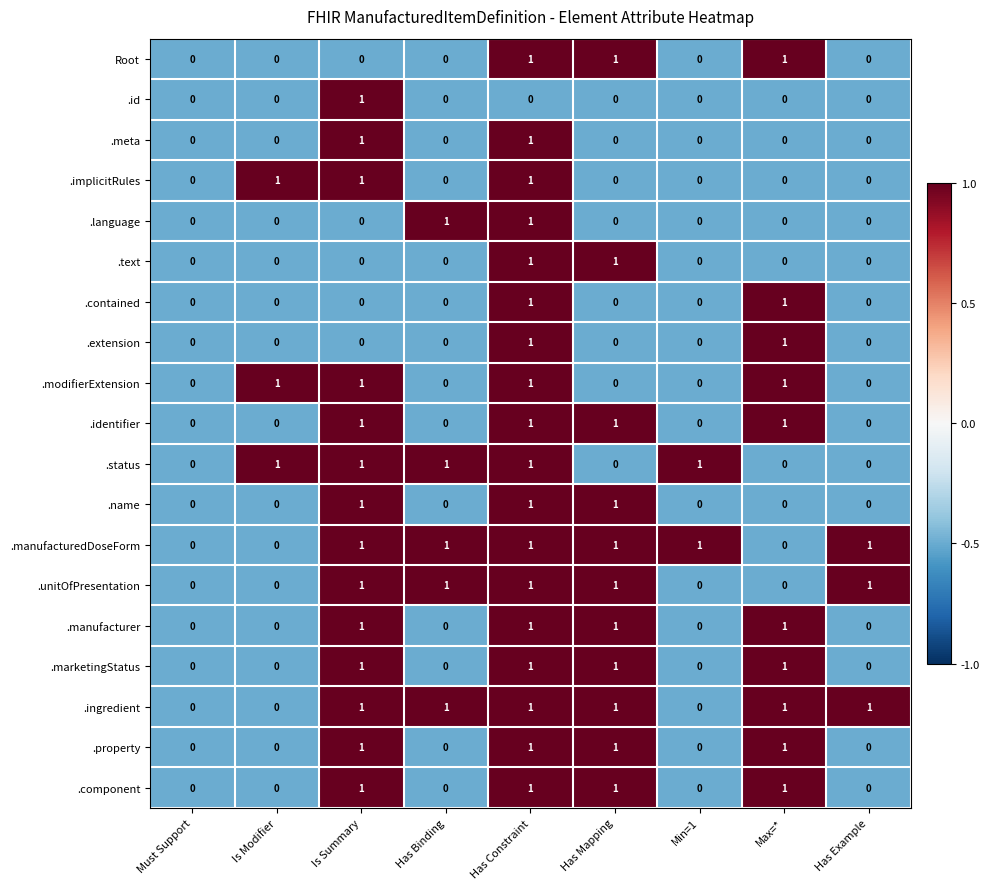

How many categories are shown in the chart?

9